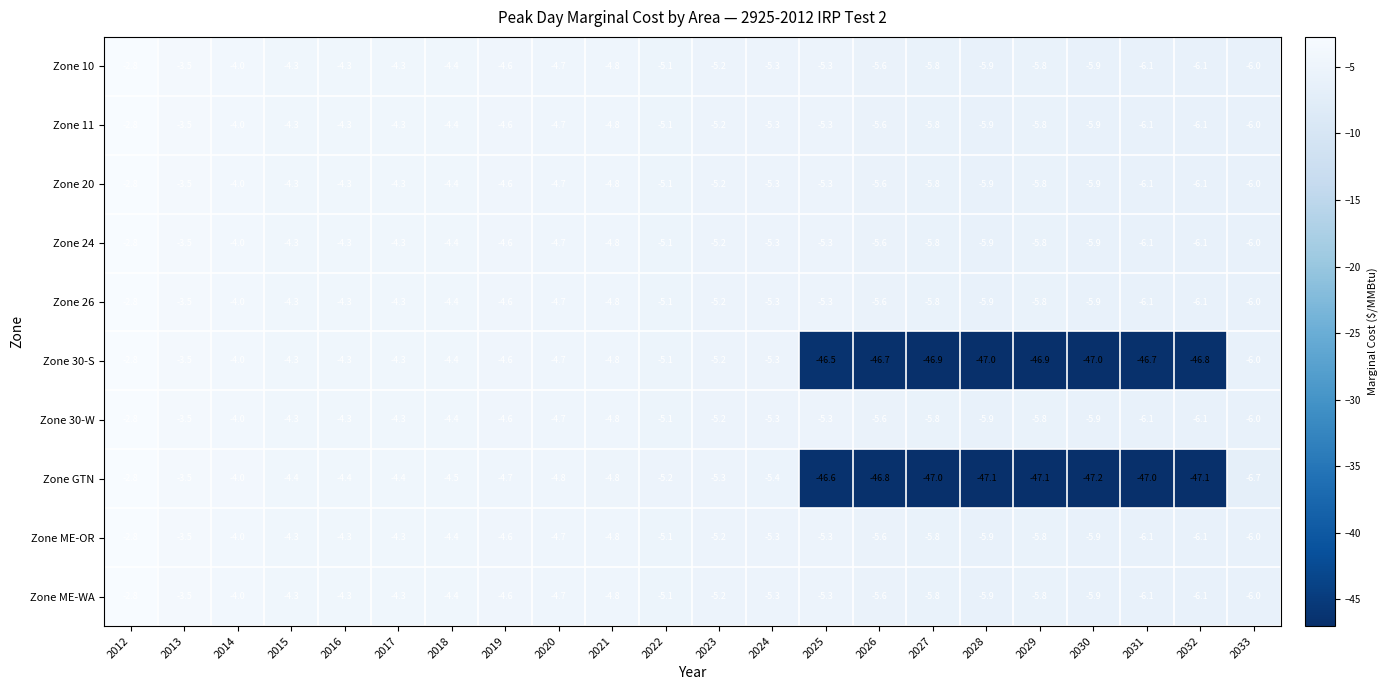

True or false: Zone ME-OR has a value of -5.9 at 2030.

True